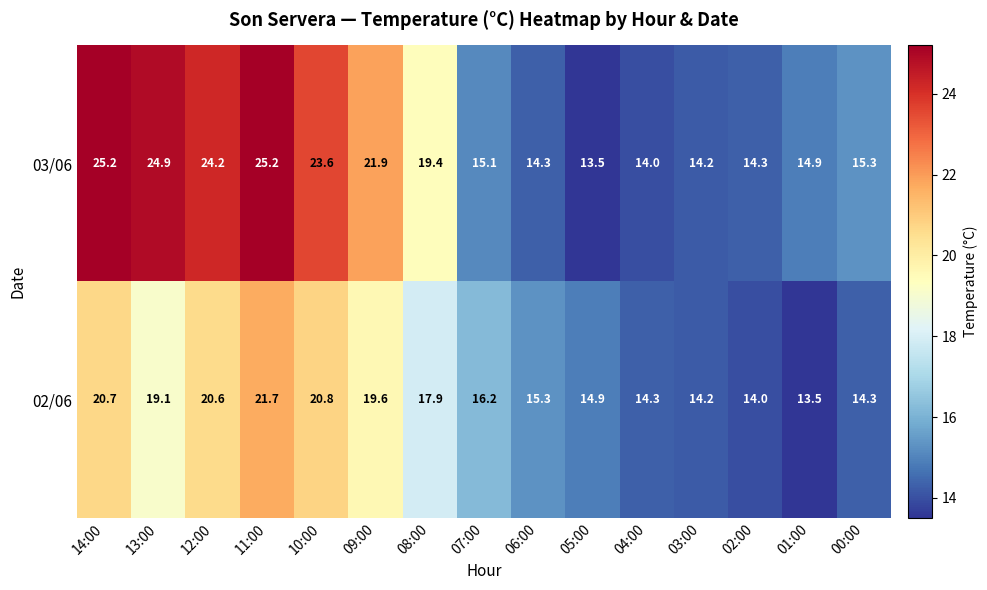

What is the sum of all 02/06 values?

257.1